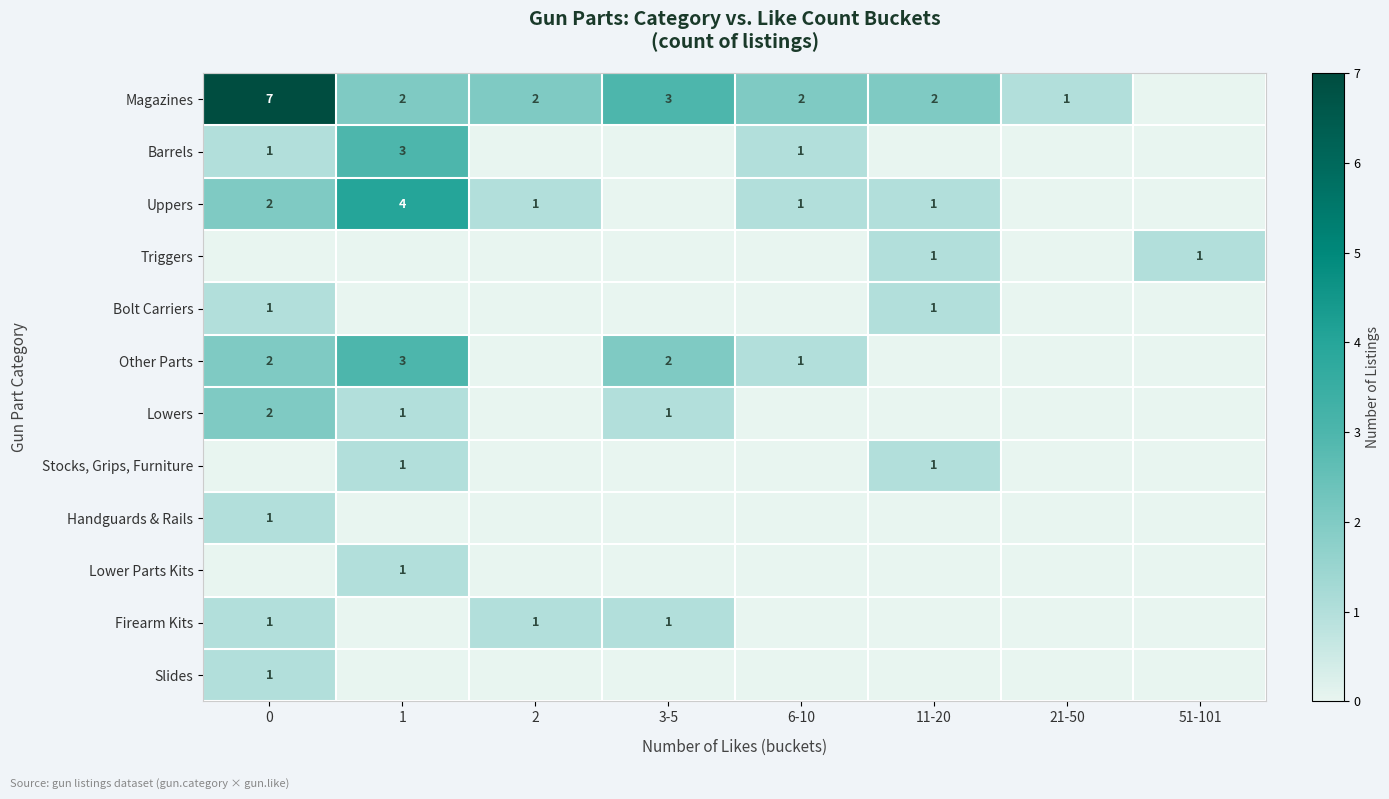

Is it true that Firearm Kits equals 1 at 2?

True